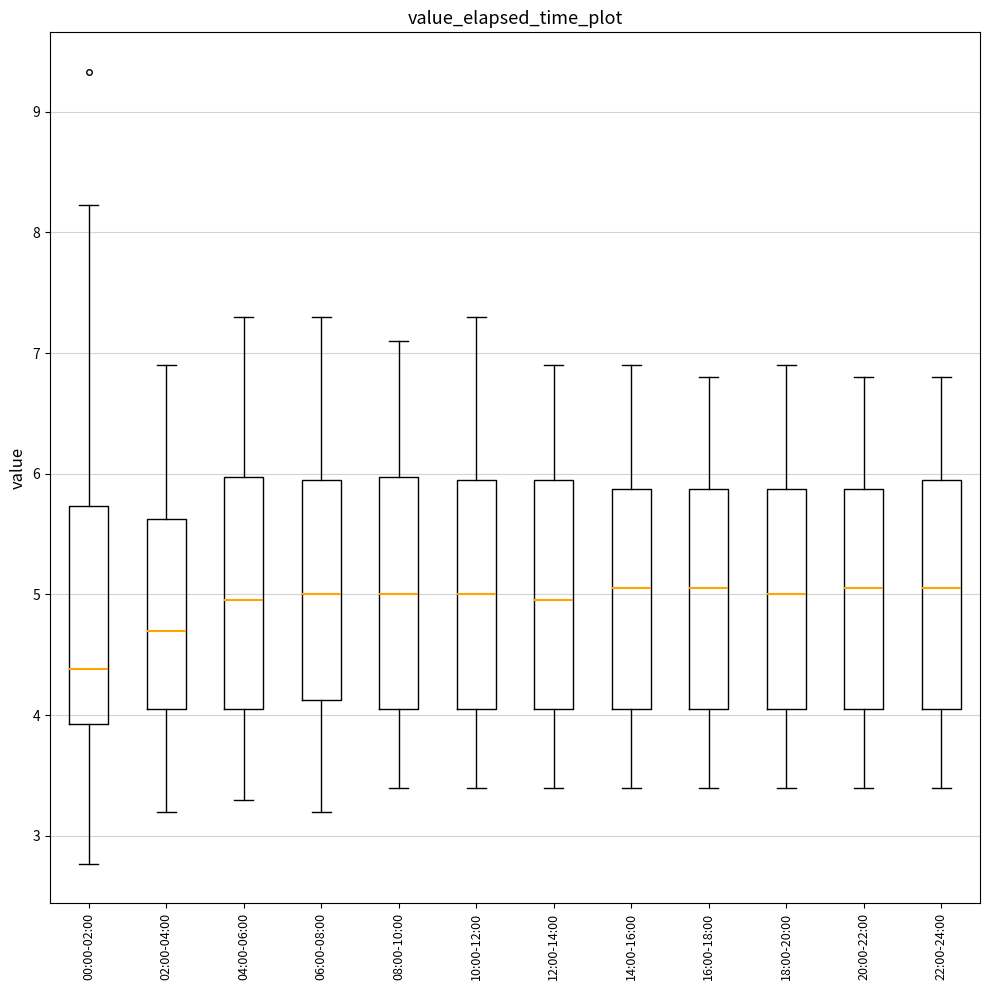

Which box has the lowest median line?

00:00-02:00